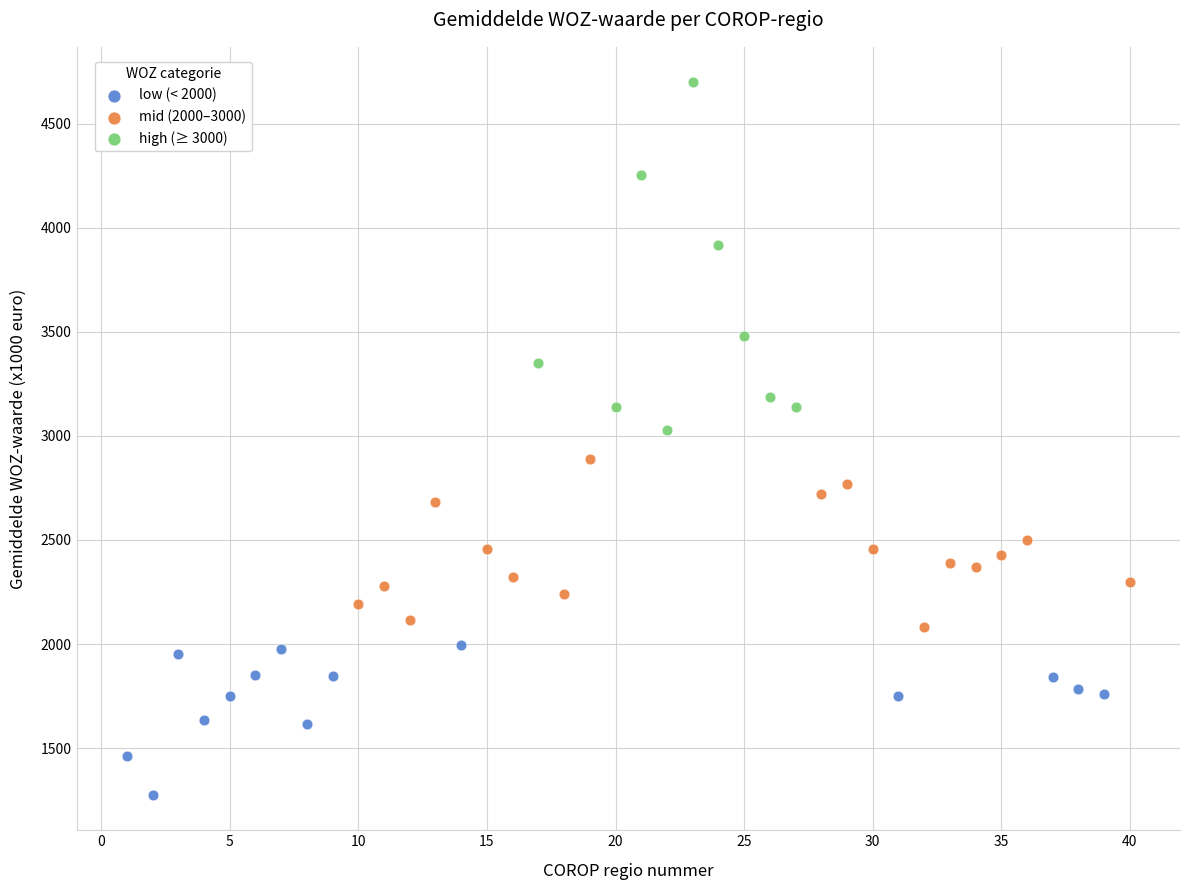

What are all the series names shown in the legend?

low (< 2000), mid (2000–3000), high (≥ 3000)